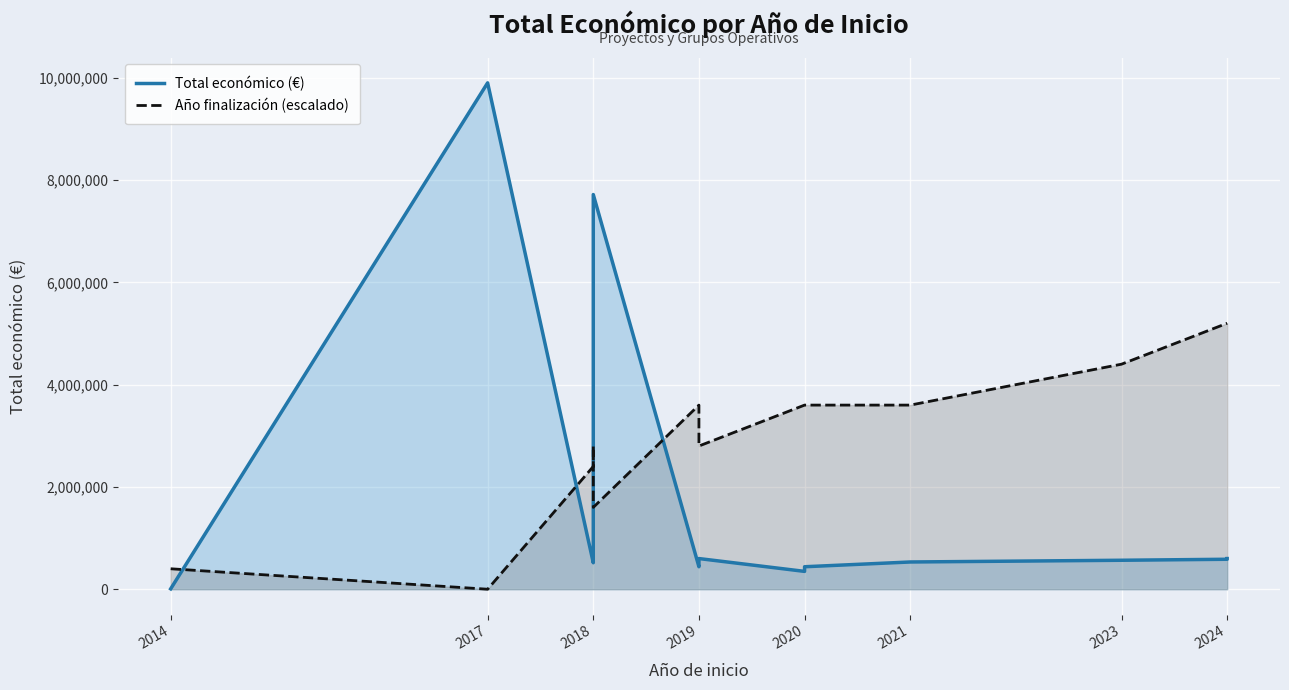

Where does the Total económico (€) series first go above 574000?

2017